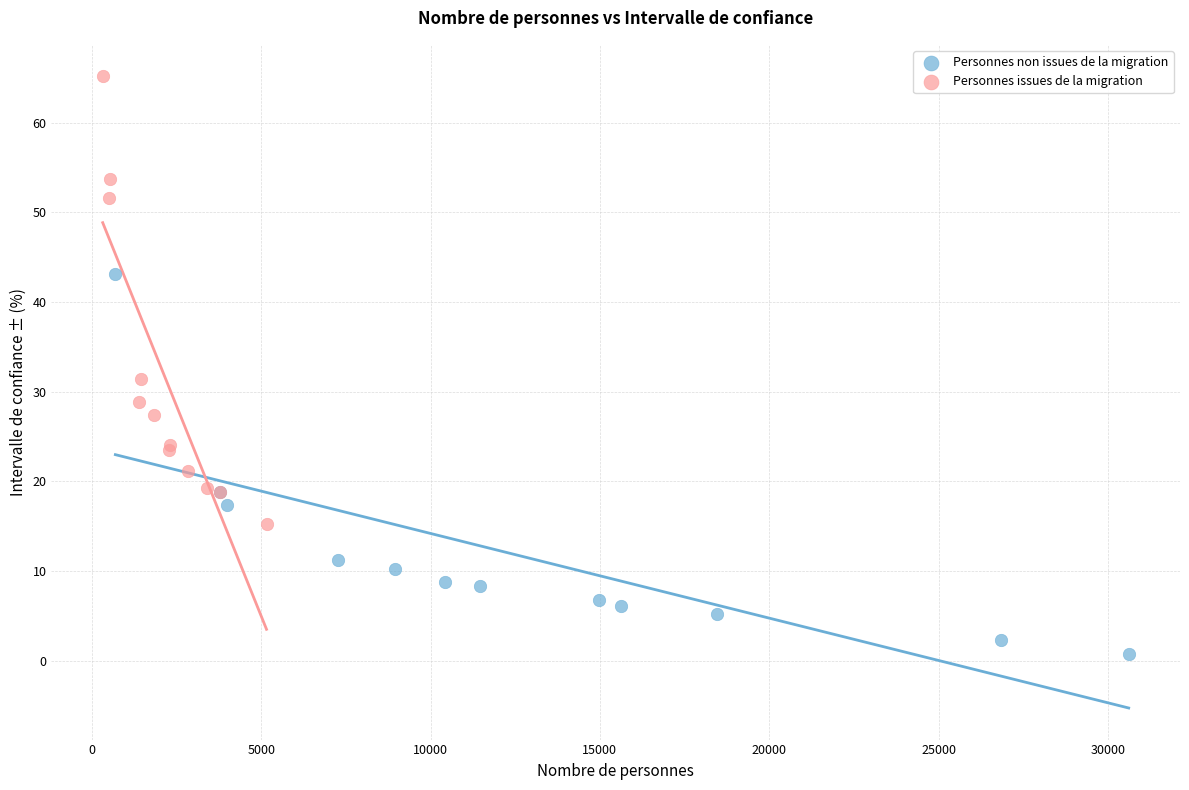

Which series reaches the minimum Y coordinate?

Personnes non issues de la migration